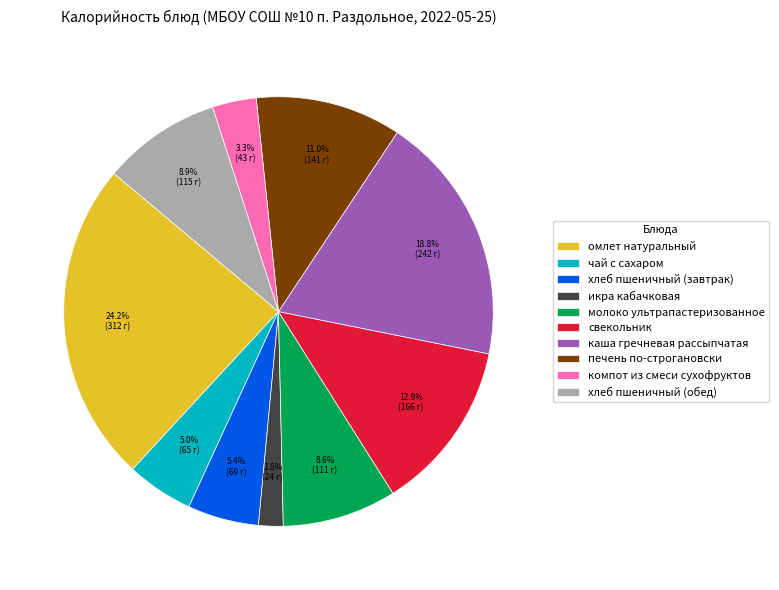

What percentage is the свекольник slice, to the nearest percent?

13%